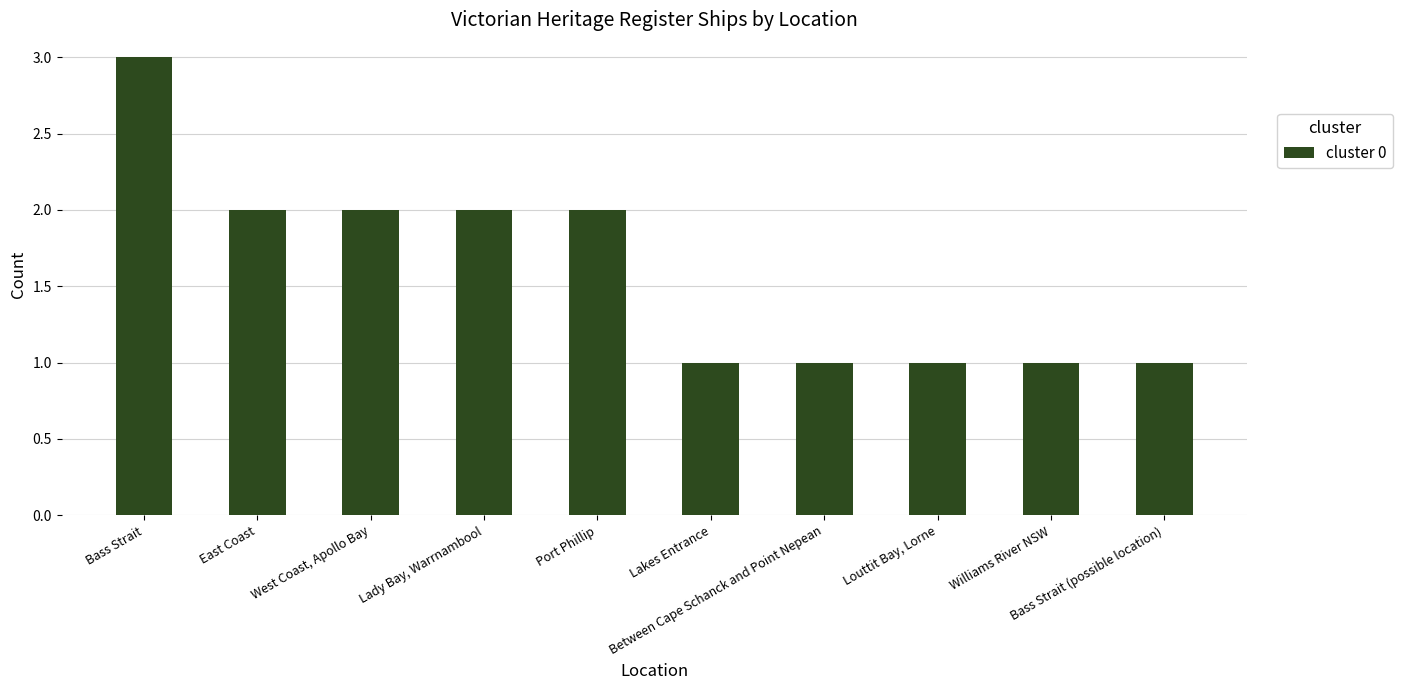

What is the sum of all values?

16